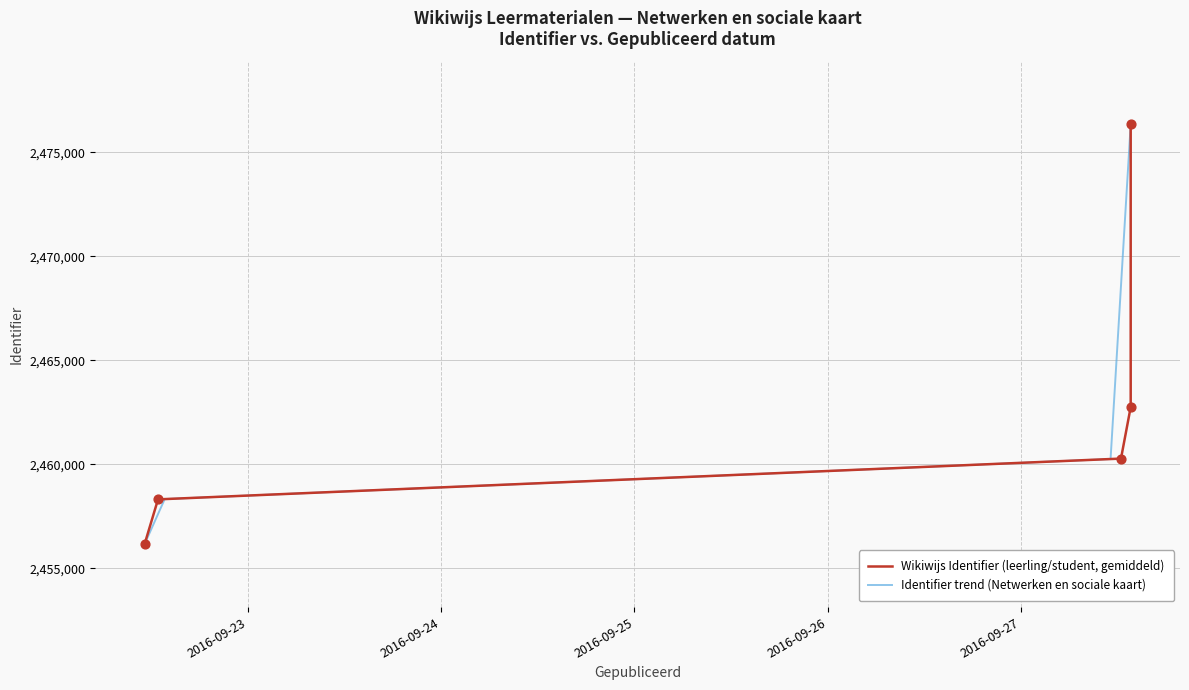

Between 2016-09-22 12:46:34 and 2016-09-27 13:40:49, which is larger?

2016-09-27 13:40:49